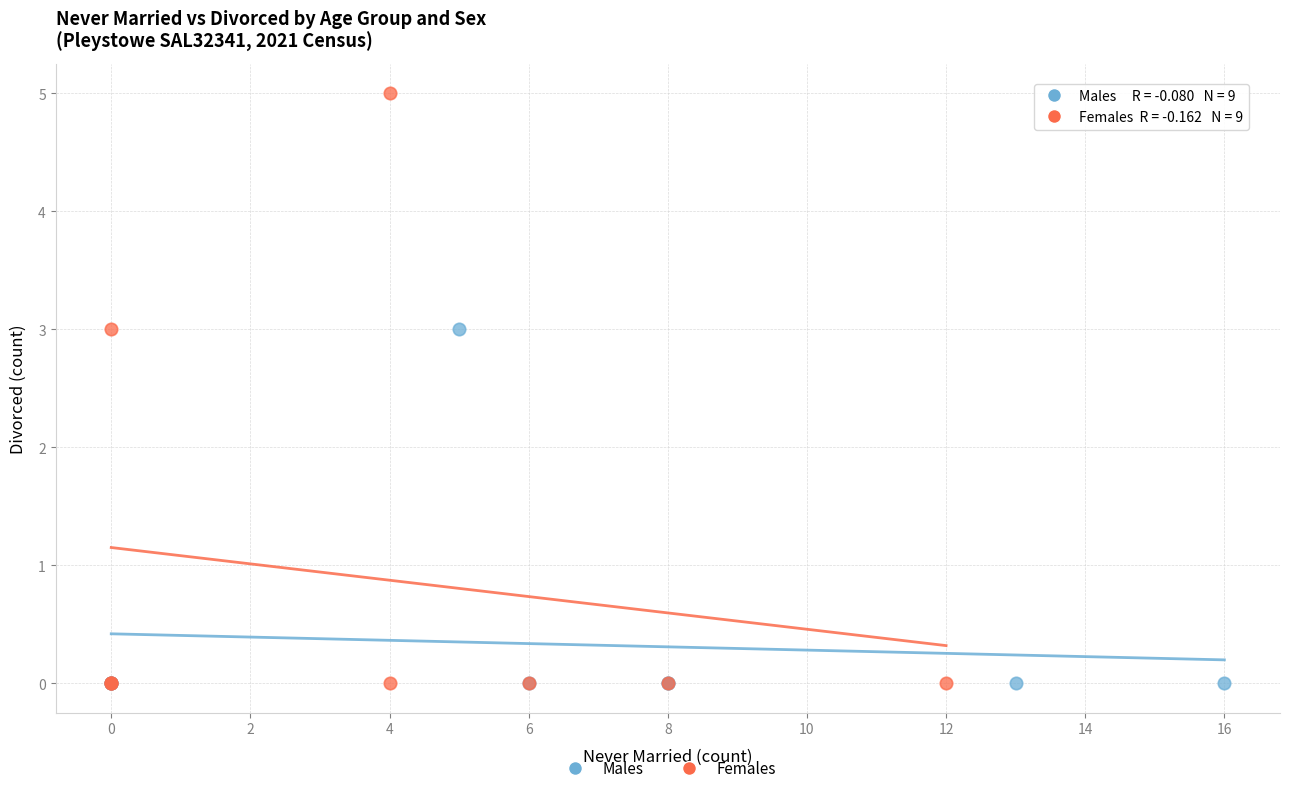

Which series has the widest spread of Y values?

Females